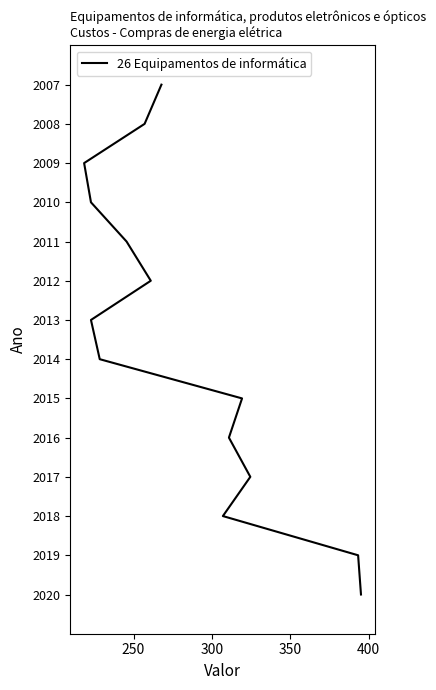

How many lines are shown in the chart?

1